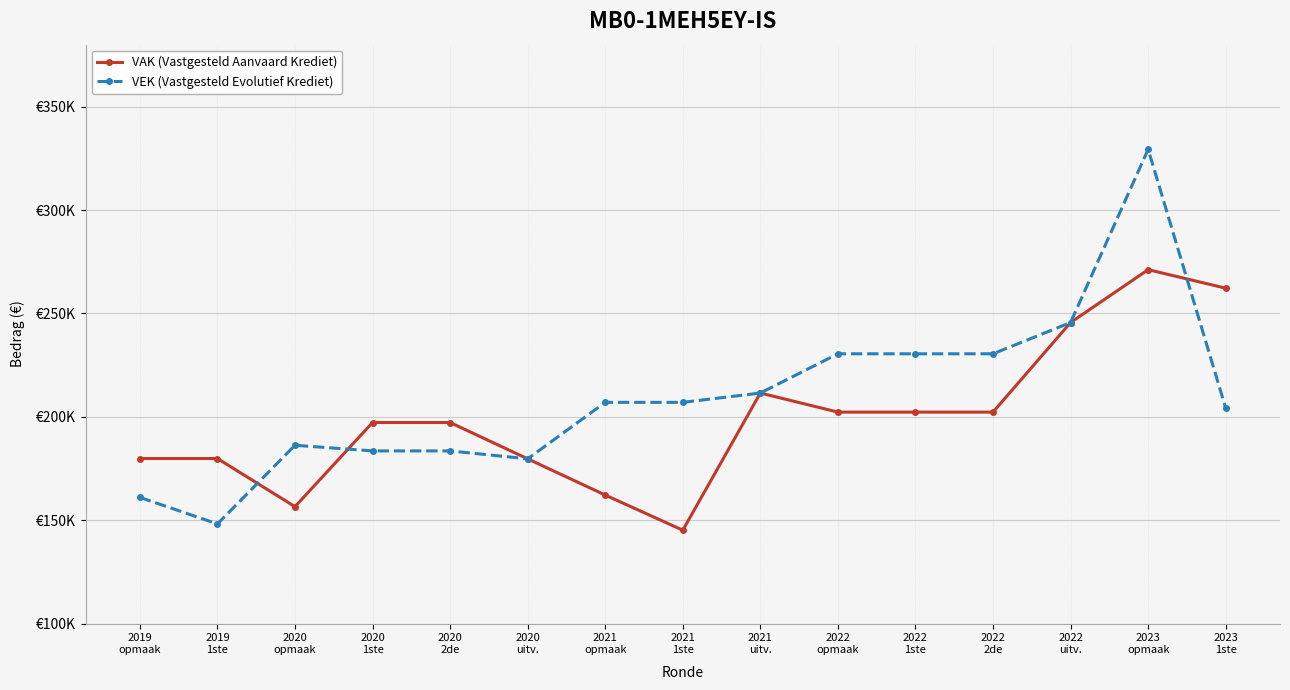

The VEK (Vastgesteld Evolutief Krediet) series shows 211506 at 2021
uitv.. True or false?

True